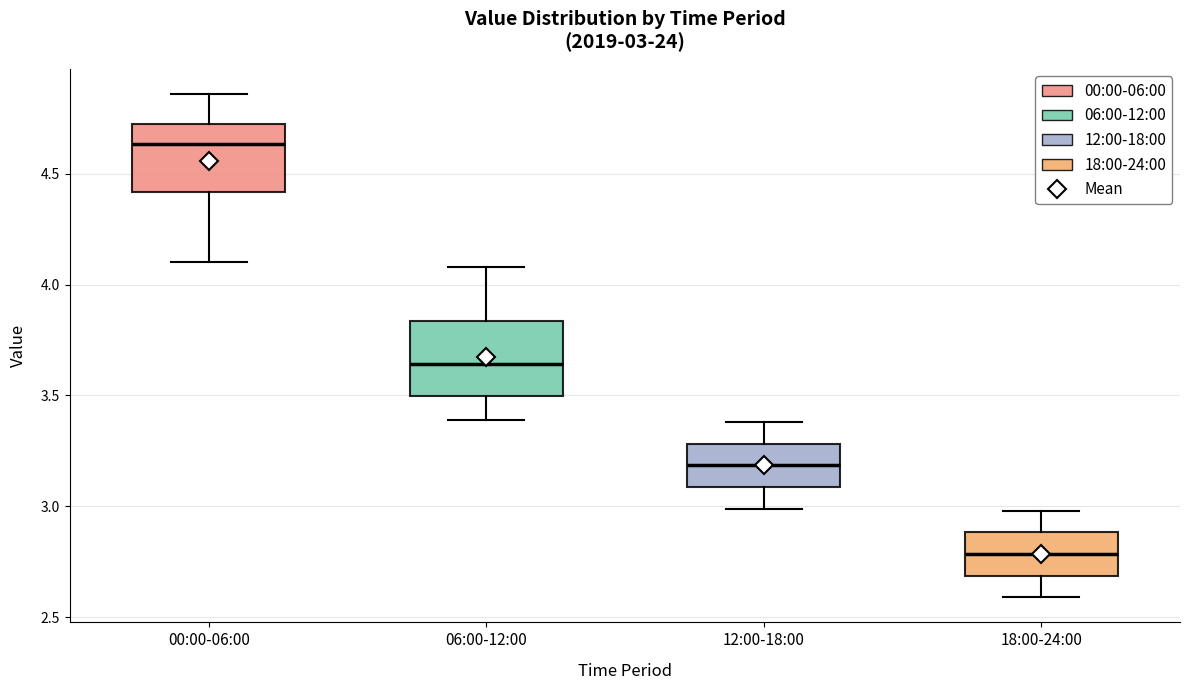

Which box's median line is the lowest?

18:00-24:00